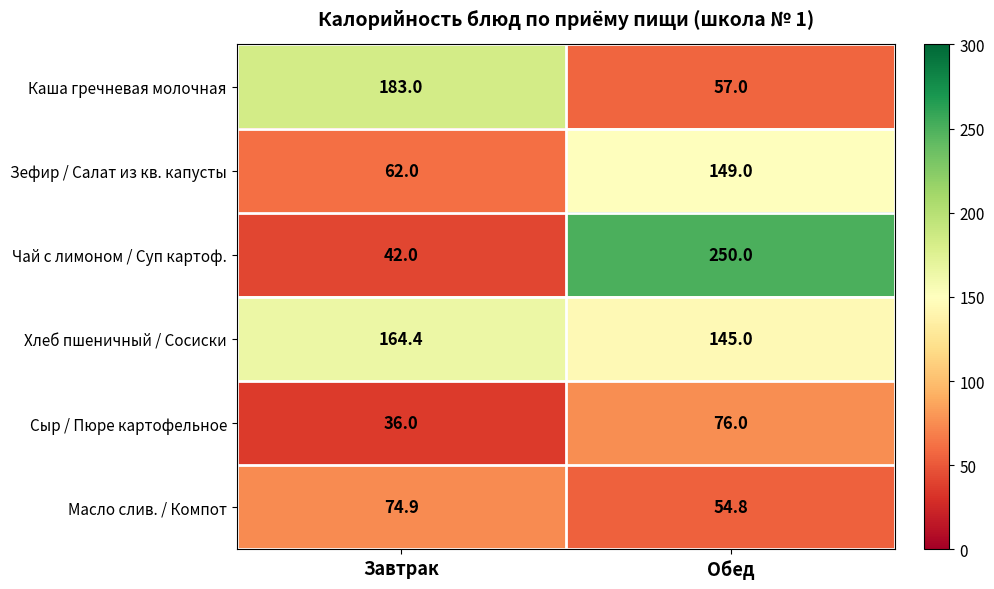

Count the number of categories in the chart.

2